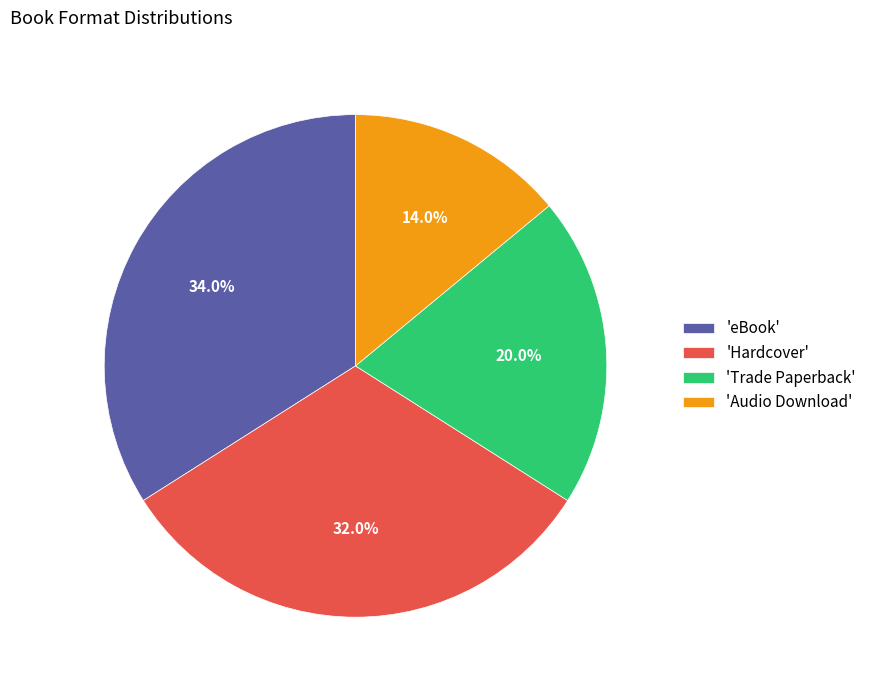

Does 'Hardcover' represent more than half of the total?

No